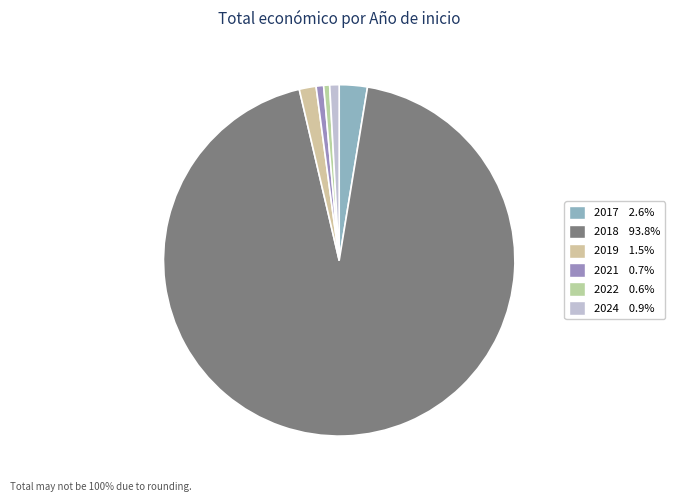

How many segments does this pie chart have?

6